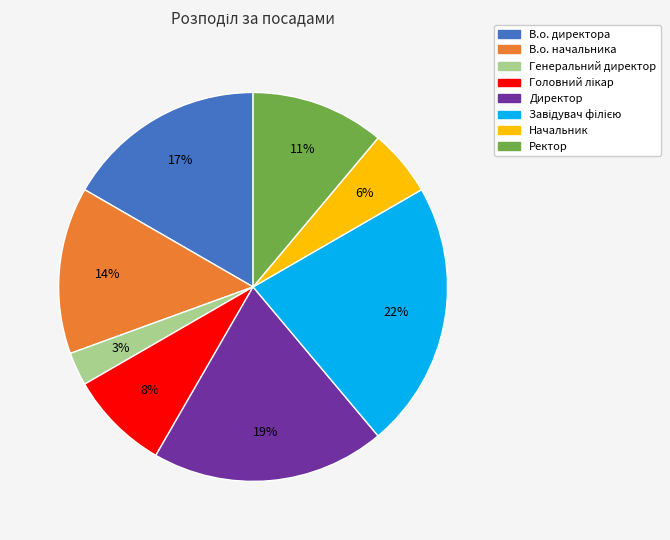

What is the smallest slice in the pie chart?

Генеральний директор